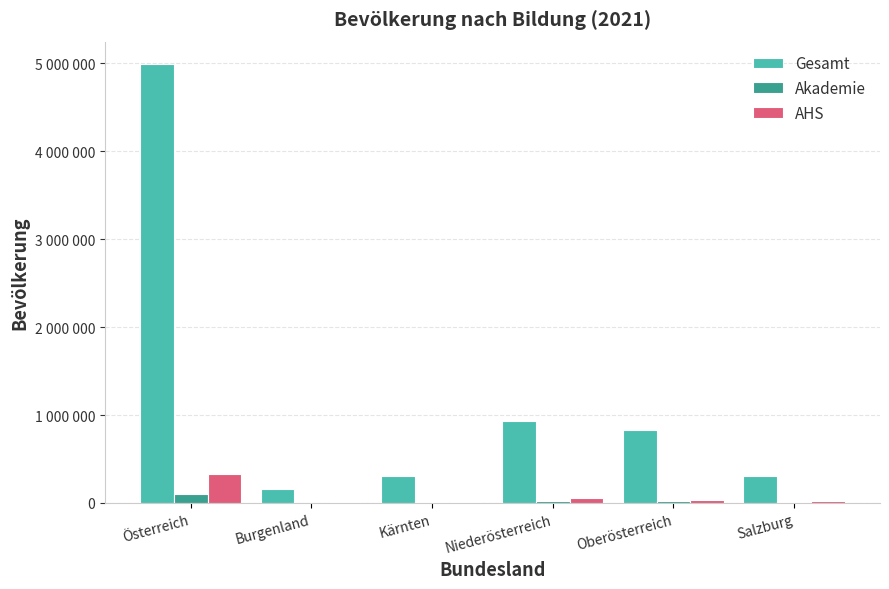

What position from the left is Kärnten?

3